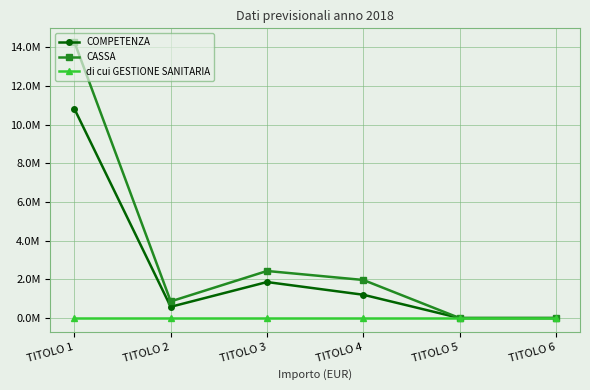

Where is COMPETENZA nearest to the value 5404663?

TITOLO 3